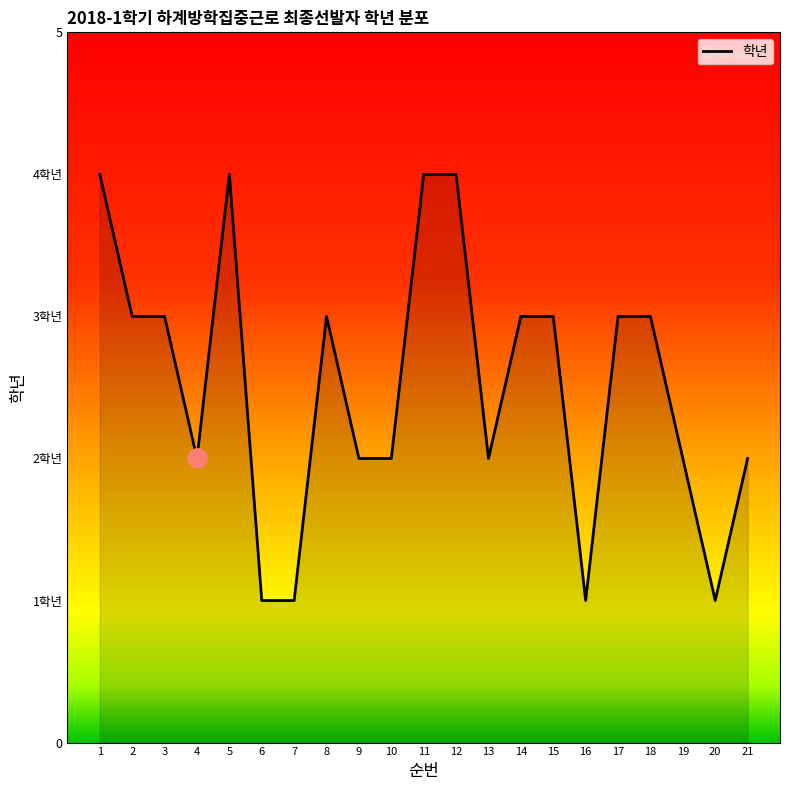

Where does the data first go above 3?

1